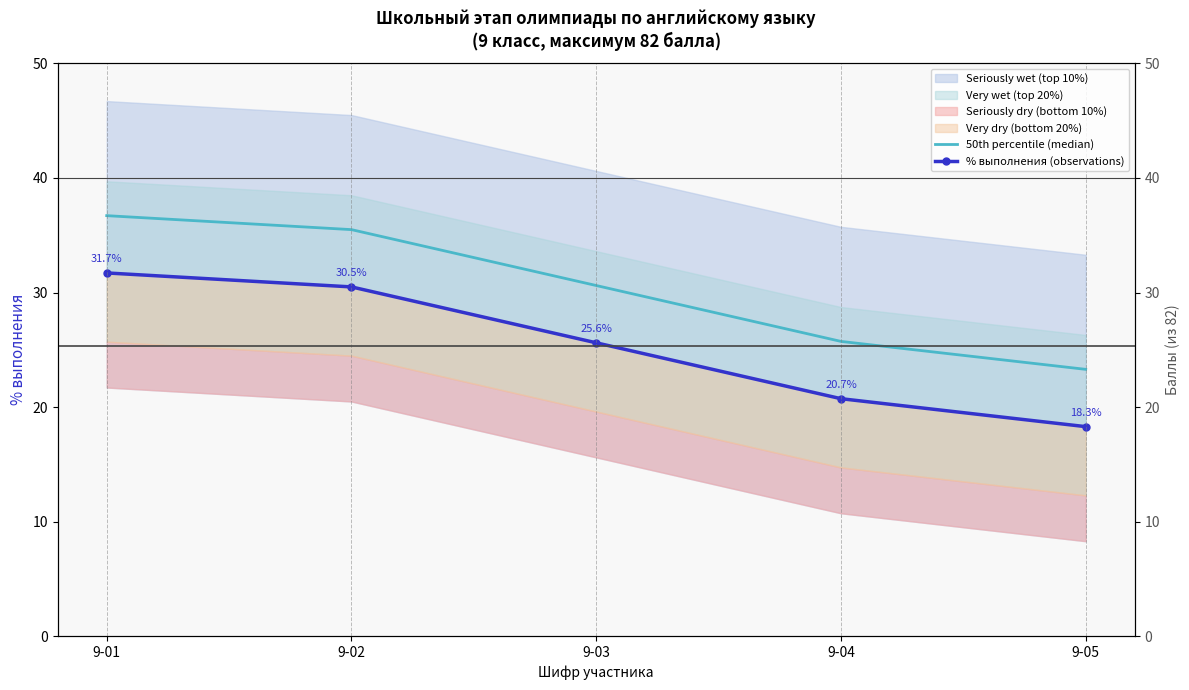

True or false: 50th percentile (median) and % выполнения (observations) intersect in this chart.

False